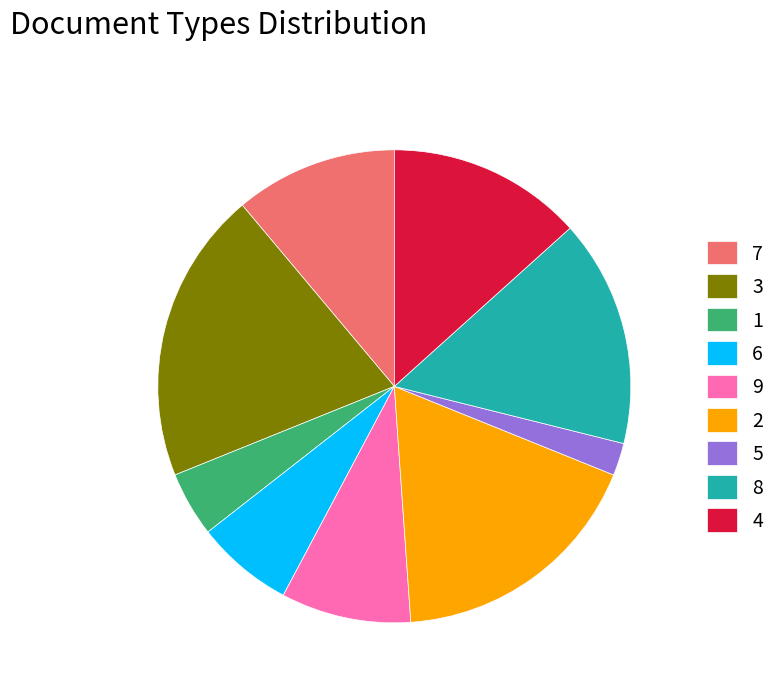

Rank the categories by value from lowest to highest.

5, 1, 6, 9, 7, 4, 8, 2, 3